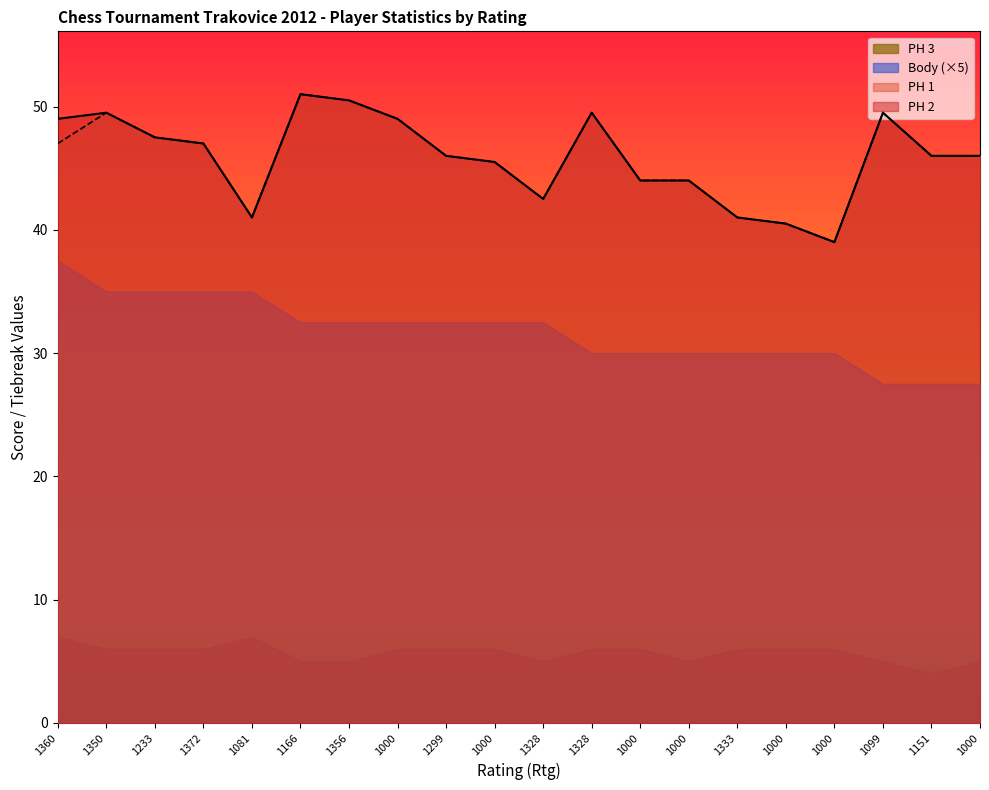

Which series has the widest spread of values?

PH 2